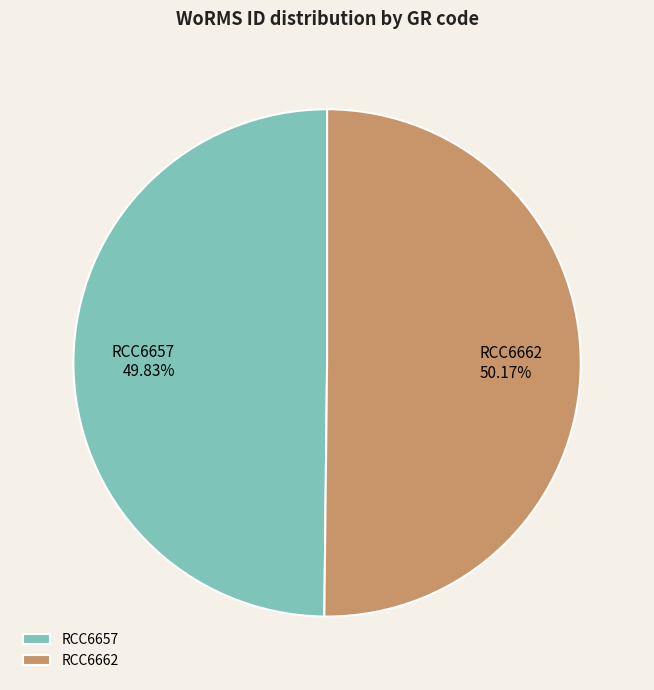

Is there a majority slice in this chart?

Yes